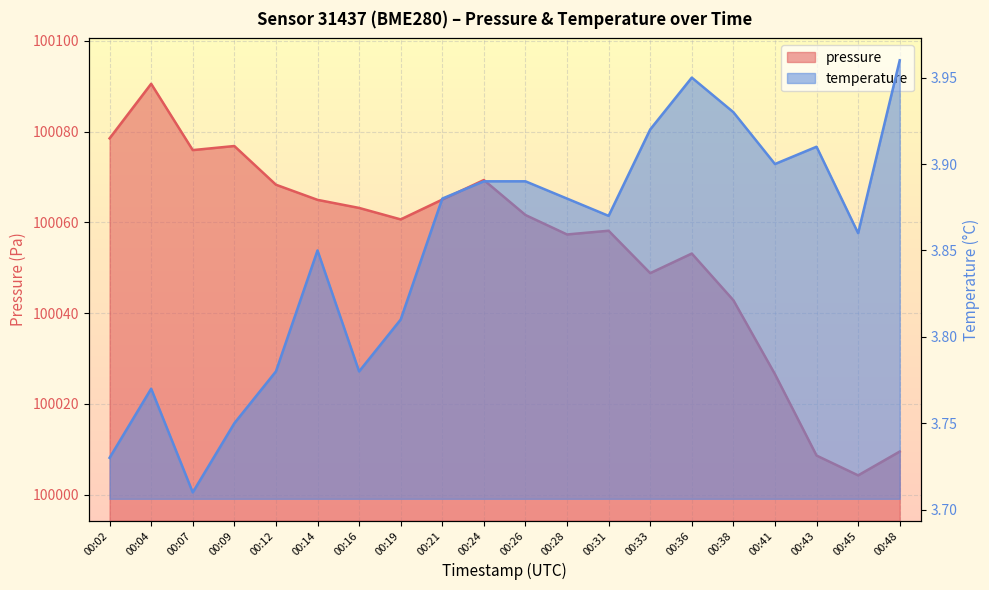

How many temperature values are between 3 and 4?

20